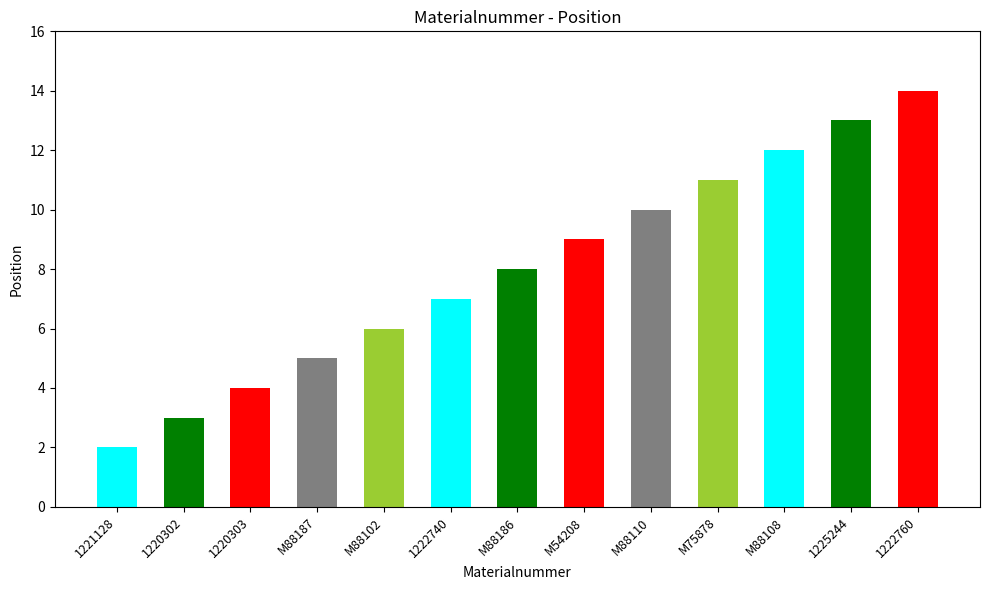

Reading right to left, extract all data points from this chart.

1222760=14	1225244=13	M88108=12	M75878=11	M88110=10	M54208=9	M88186=8	1222740=7	M88102=6	M88187=5	1220303=4	1220302=3	1221128=2